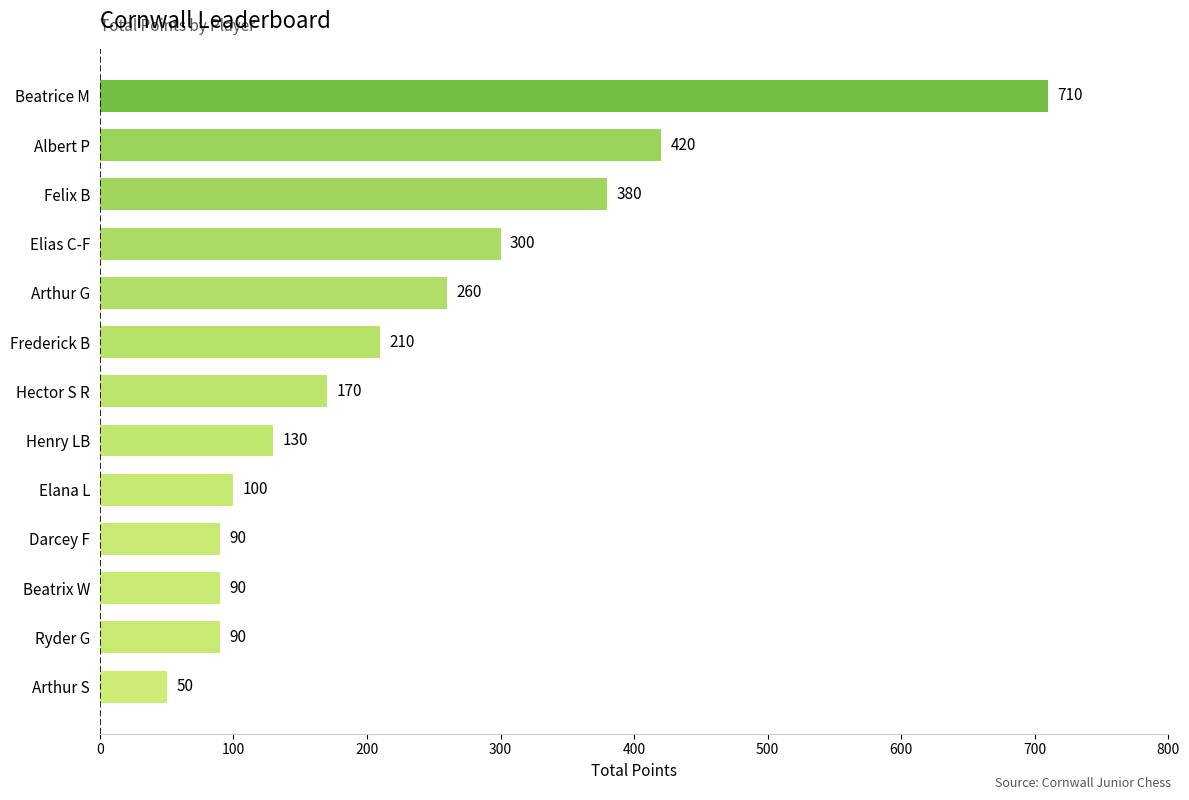

What is the average value?

231